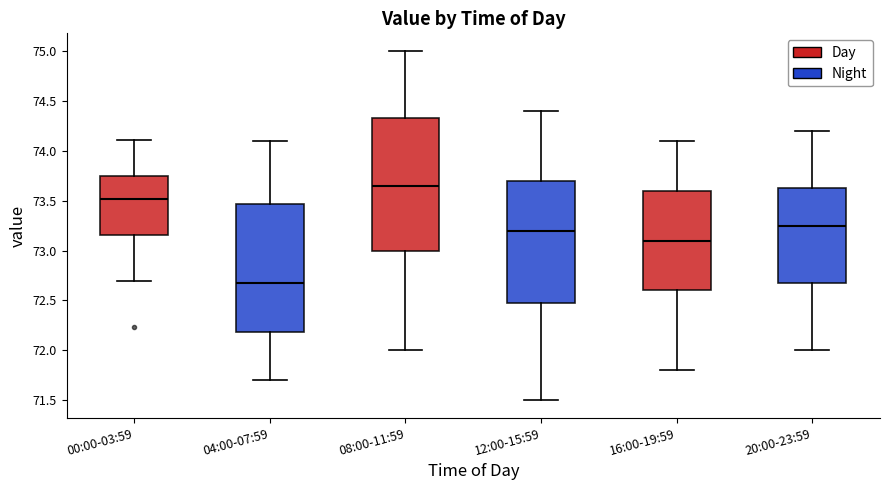

Reading left to right, read every box against the y-axis: the position of its median line, the range the box covers, and the ends of its whiskers. The values are not printed on the chart, so give them approximately, as read against the axis.

00:00-03:59: median 73.50, box 73.15 to 73.75, whiskers 72.70 to 74.10
04:00-07:59: median 72.70, box 72.20 to 73.45, whiskers 71.70 to 74.10
08:00-11:59: median 73.65, box 73.00 to 74.35, whiskers 72.00 to 75.00
12:00-15:59: median 73.20, box 72.50 to 73.70, whiskers 71.50 to 74.40
16:00-19:59: median 73.10, box 72.60 to 73.60, whiskers 71.80 to 74.10
20:00-23:59: median 73.25, box 72.70 to 73.65, whiskers 72.00 to 74.20